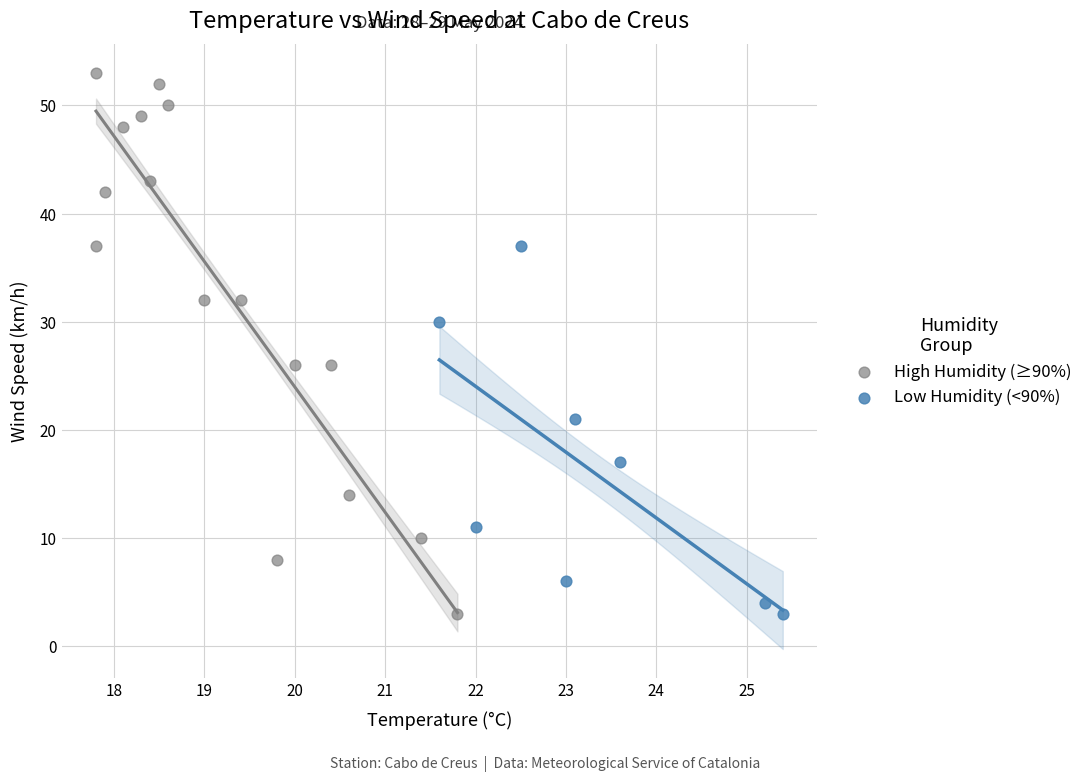

Which series has the widest spread of Y values?

High Humidity (≥90%)